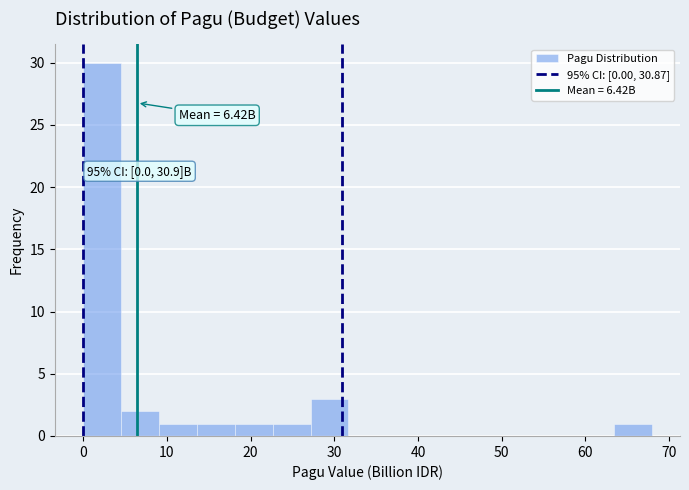

Which range on the x-axis has the tallest bar?

0 to 5